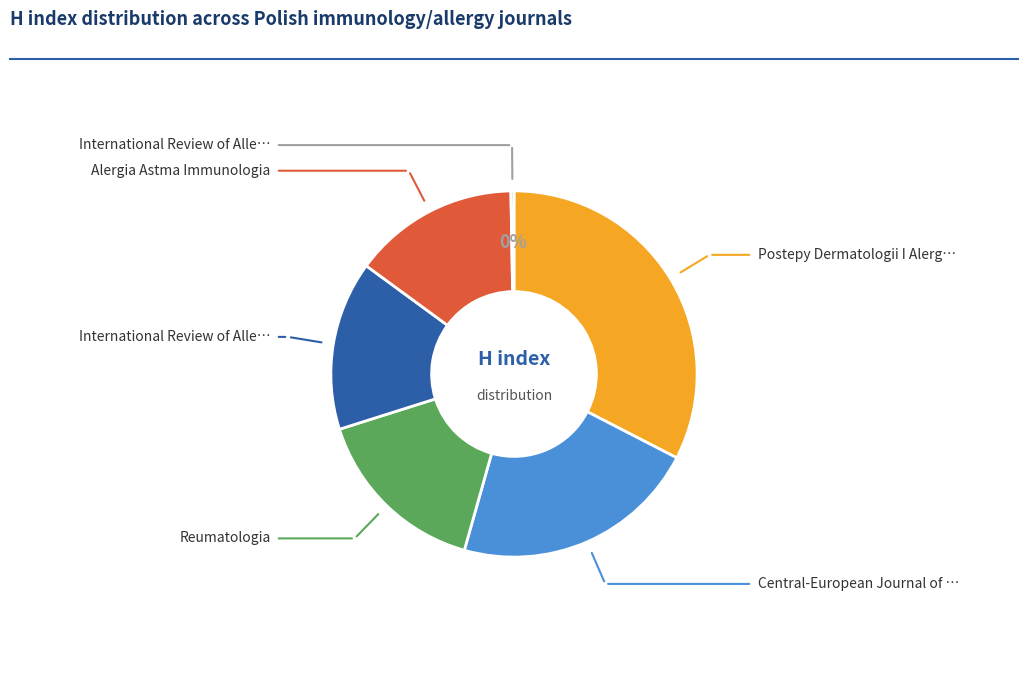

Is there any slice that represents more than half of the pie?

No